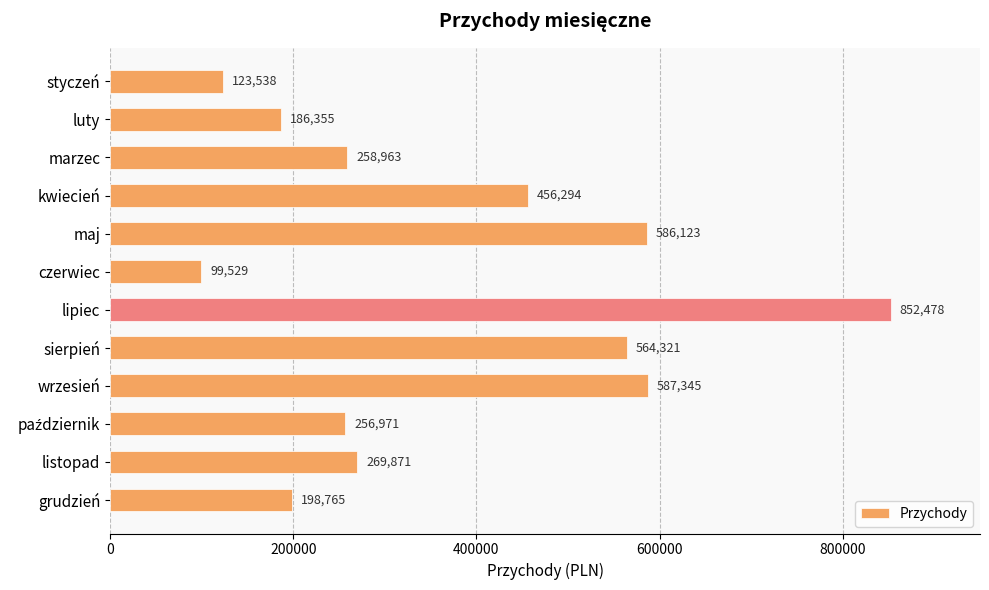

Which category has the lowest value across all series?

czerwiec